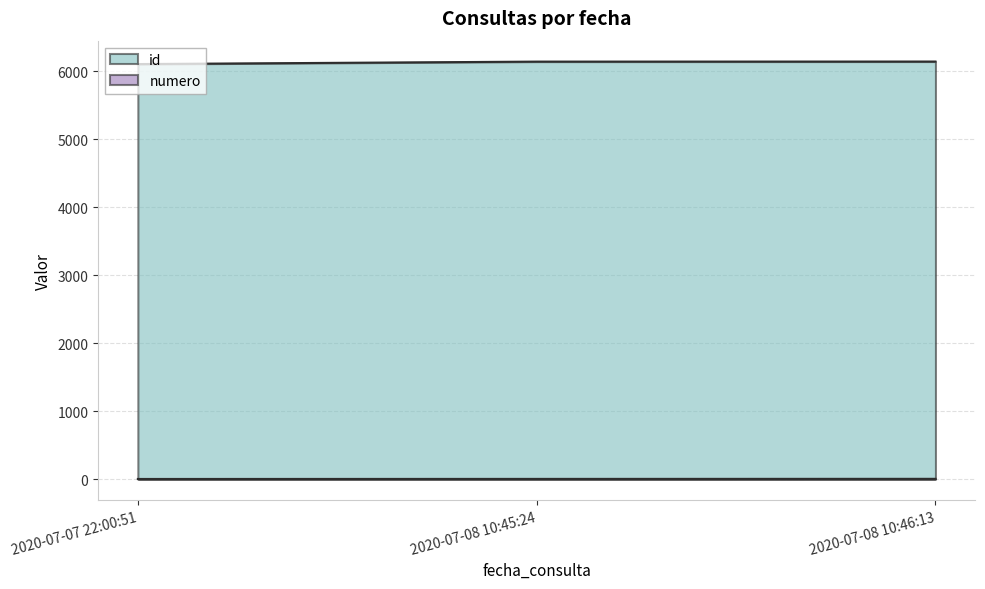

What is the difference between the highest and lowest values at 2020-07-08 10:46:13?

6137